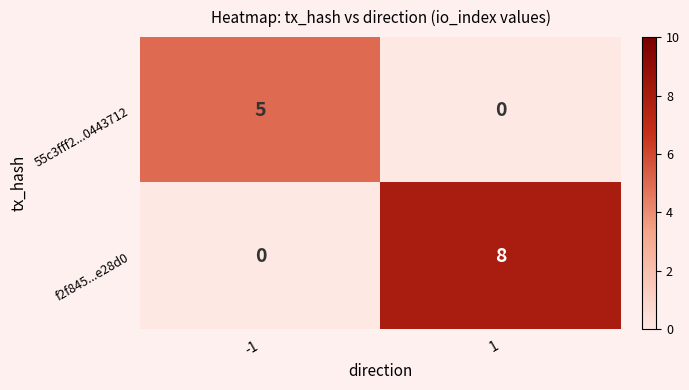

Which series has the largest total across all categories?

f2f845...e28d0